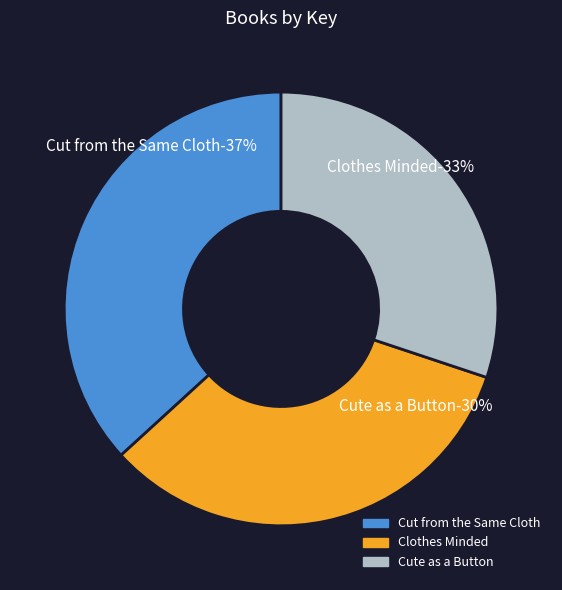

Which slice is the smallest?

Cute as a Button